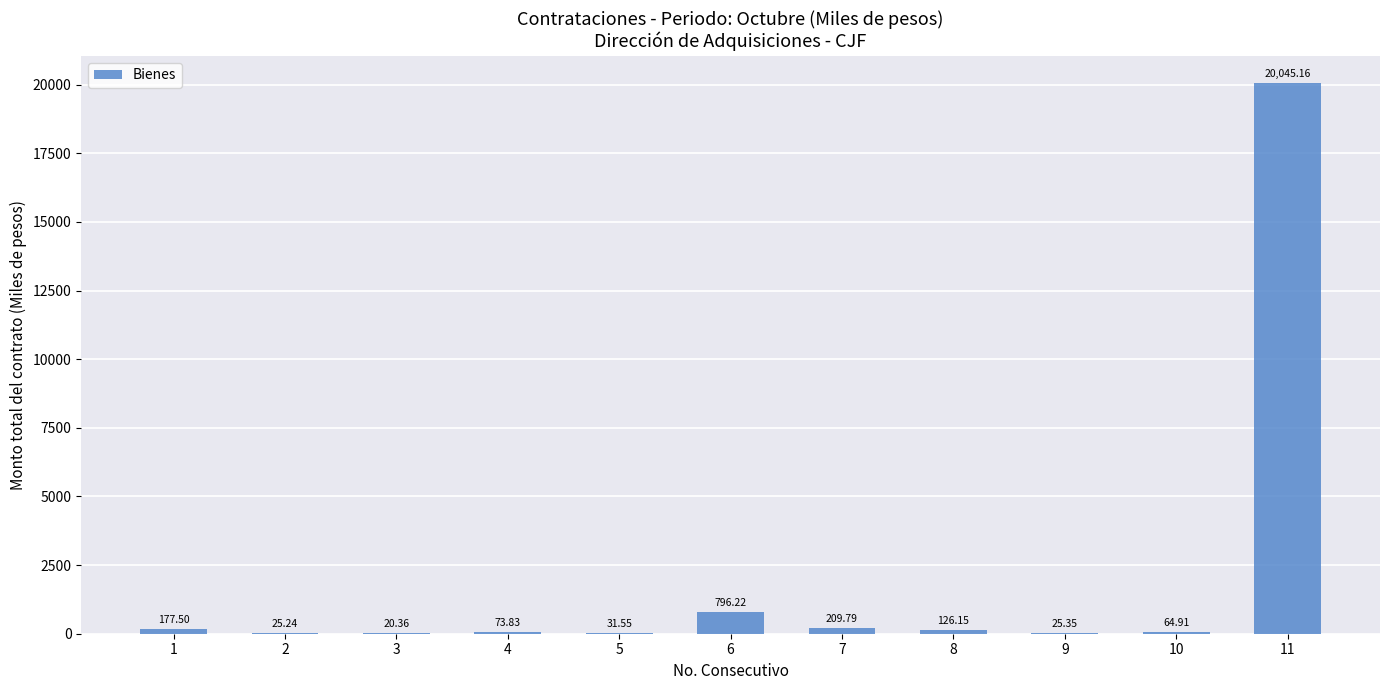

Where is the data nearest to the value 10032?

6